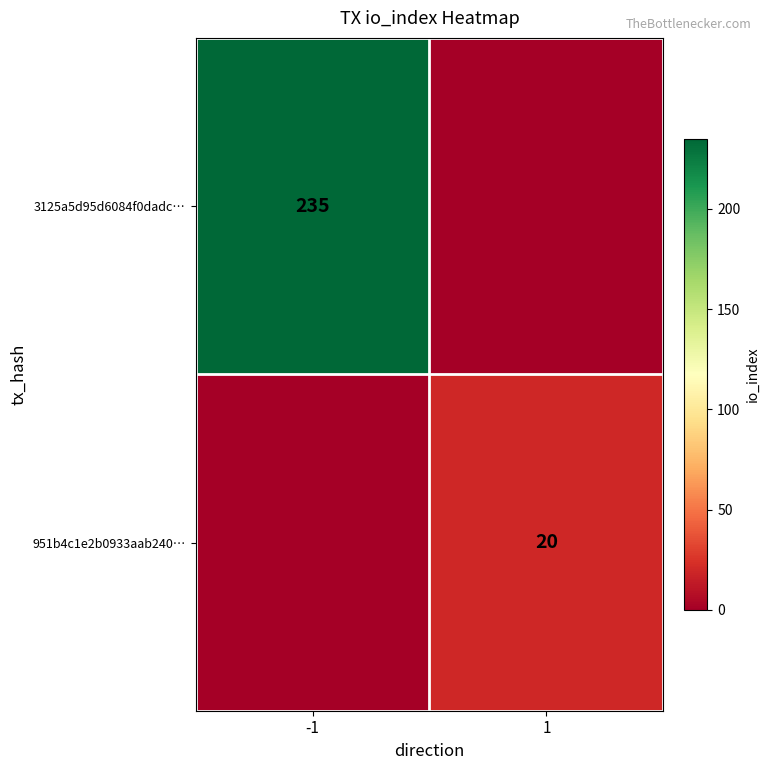

True or false: 3125a5d95d6084f0dadc… has a value of 235 at -1.

True